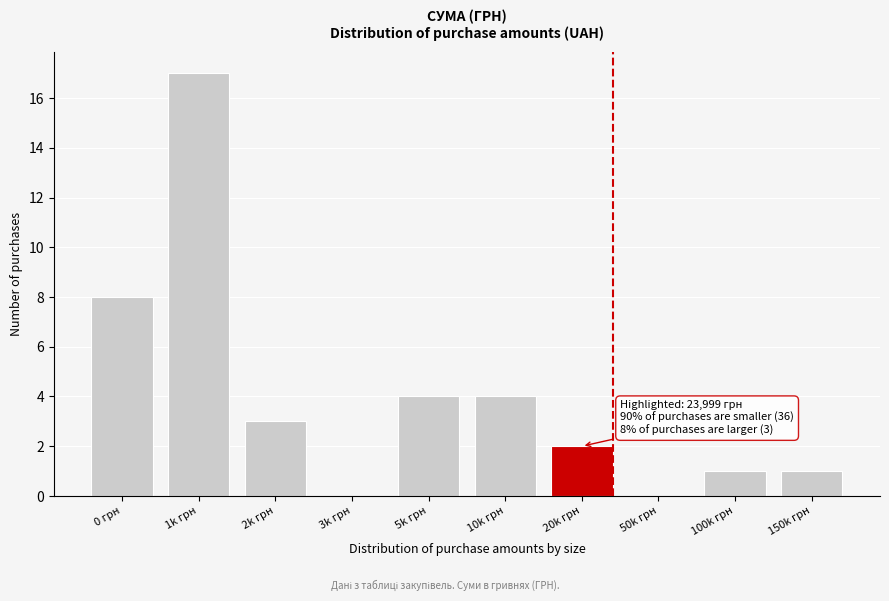

Reading right to left, transcribe all the data shown in this chart.

150k грн=1	100k грн=1	50k грн=0	20k грн=2	10k грн=4	5k грн=4	3k грн=0	2k грн=3	1k грн=17	0 грн=8